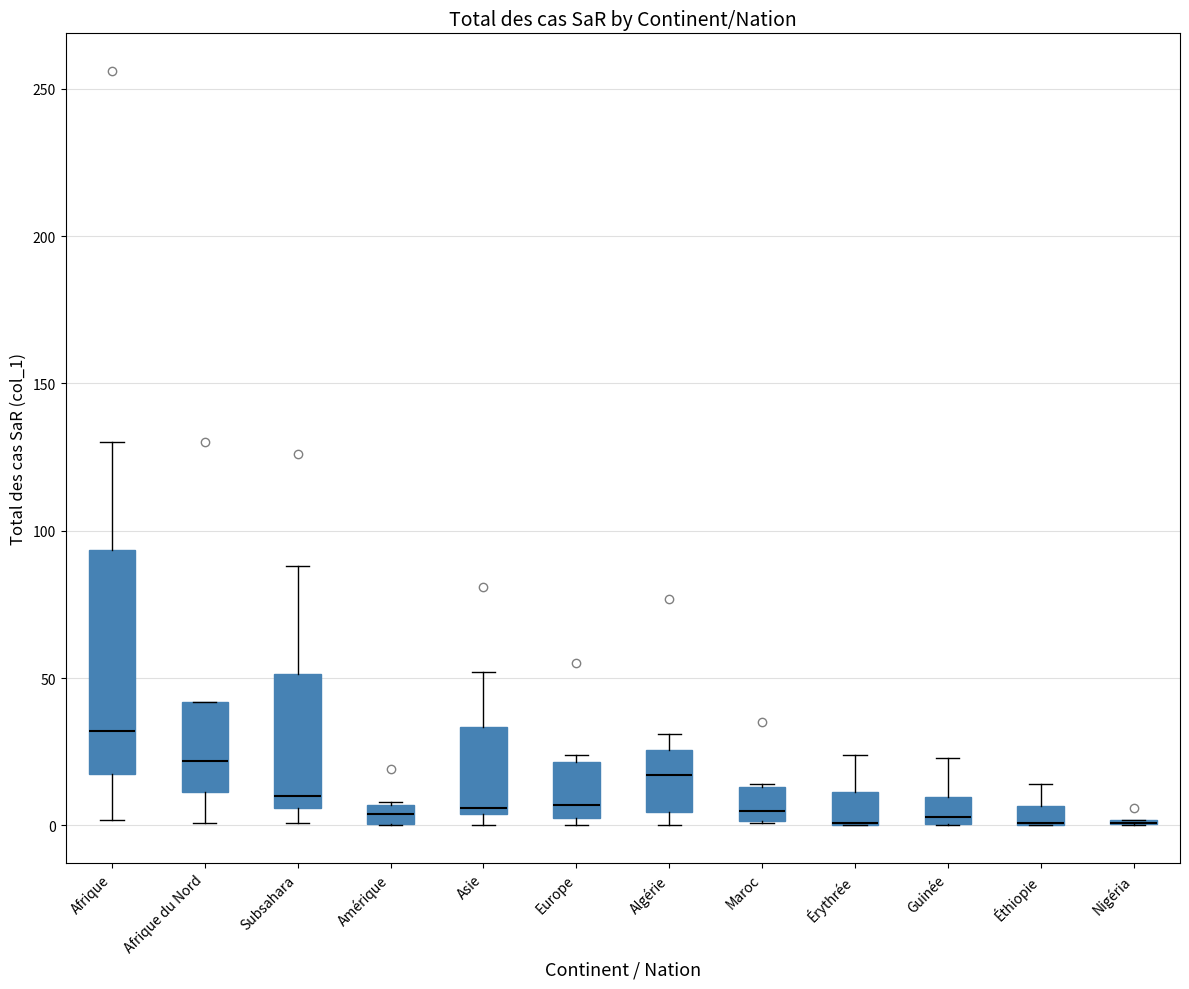

Which box is the tallest, from its lower edge to its upper edge?

Afrique